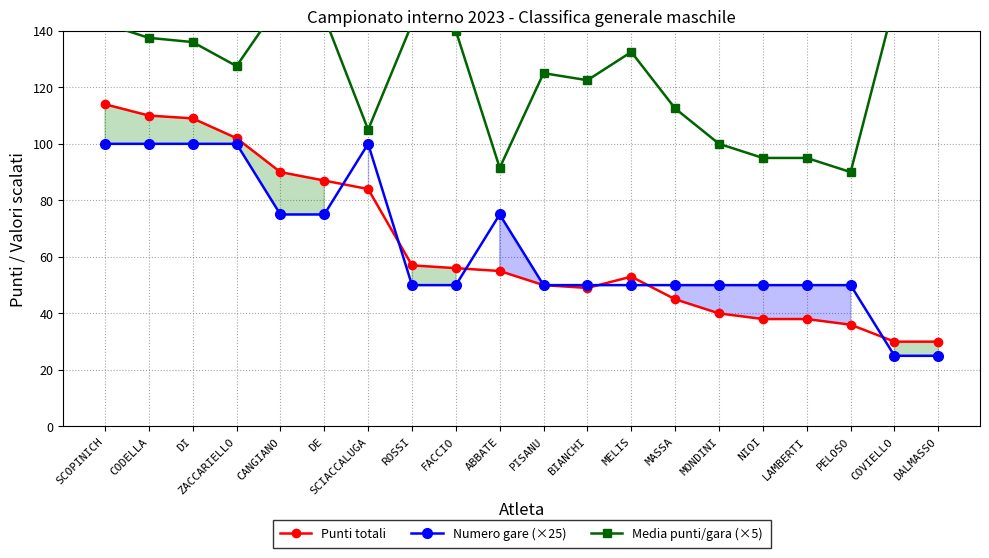

Reading left to right, list all the values displayed in this chart.

Punti totali: SCOPINICH=114.0	CODELLA=110.0	DI=109.0	ZACCARIELLO=102.0	CANGIANO=90.0	DE=87.0	SCIACCALUGA=84.0	ROSSI=57.0	FACCIO=56.0	ABBATE=55.0	PISANU=50.0	BIANCHI=49.0	MELIS=53.0	MASSA=45.0	MONDINI=40.0	NIOI=38.0	LAMBERTI=38.0	PELOSO=36.0	COVIELLO=30.0	DALMASSO=30.0
Numero gare (×25): SCOPINICH=100.0	CODELLA=100.0	DI=100.0	ZACCARIELLO=100.0	CANGIANO=75.0	DE=75.0	SCIACCALUGA=100.0	ROSSI=50.0	FACCIO=50.0	ABBATE=75.0	PISANU=50.0	BIANCHI=50.0	MELIS=50.0	MASSA=50.0	MONDINI=50.0	NIOI=50.0	LAMBERTI=50.0	PELOSO=50.0	COVIELLO=25.0	DALMASSO=25.0
Media punti/gara (×5): SCOPINICH=142.5	CODELLA=137.5	DI=136.0	ZACCARIELLO=127.5	CANGIANO=150.0	DE=145.0	SCIACCALUGA=105.0	ROSSI=142.5	FACCIO=140.0	ABBATE=91.5	PISANU=125.0	BIANCHI=122.5	MELIS=132.5	MASSA=112.5	MONDINI=100.0	NIOI=95.0	LAMBERTI=95.0	PELOSO=90.0	COVIELLO=150.0	DALMASSO=150.0